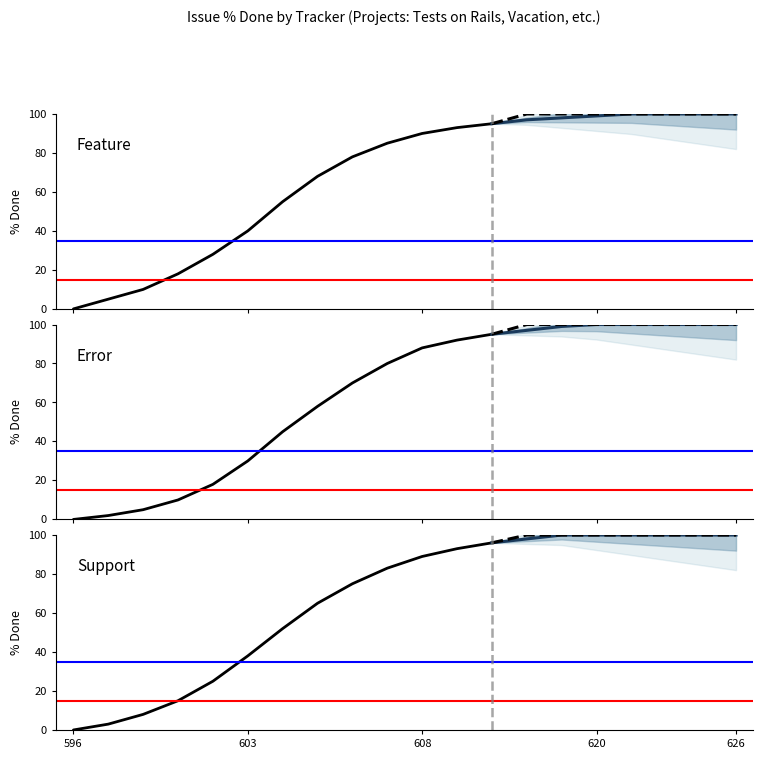

Is it true that Error equals 58 at 605?

True